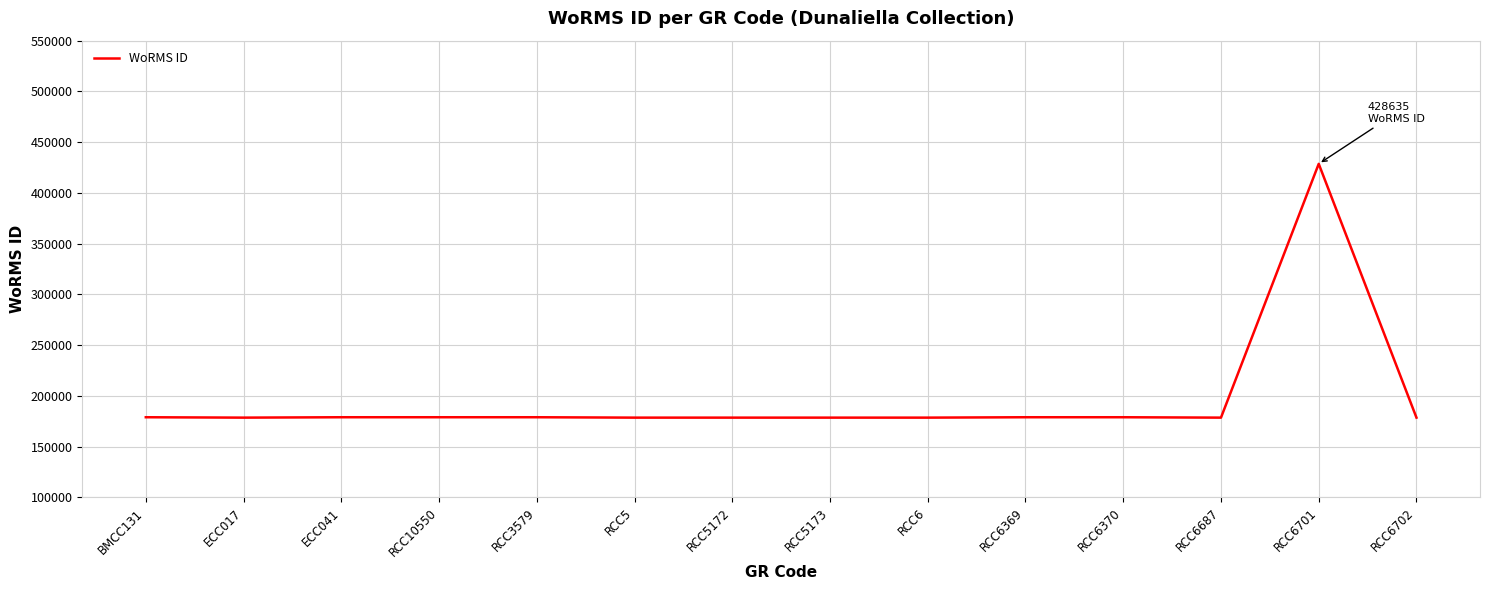

At which category does the chart reach its peak across all series?

RCC6701